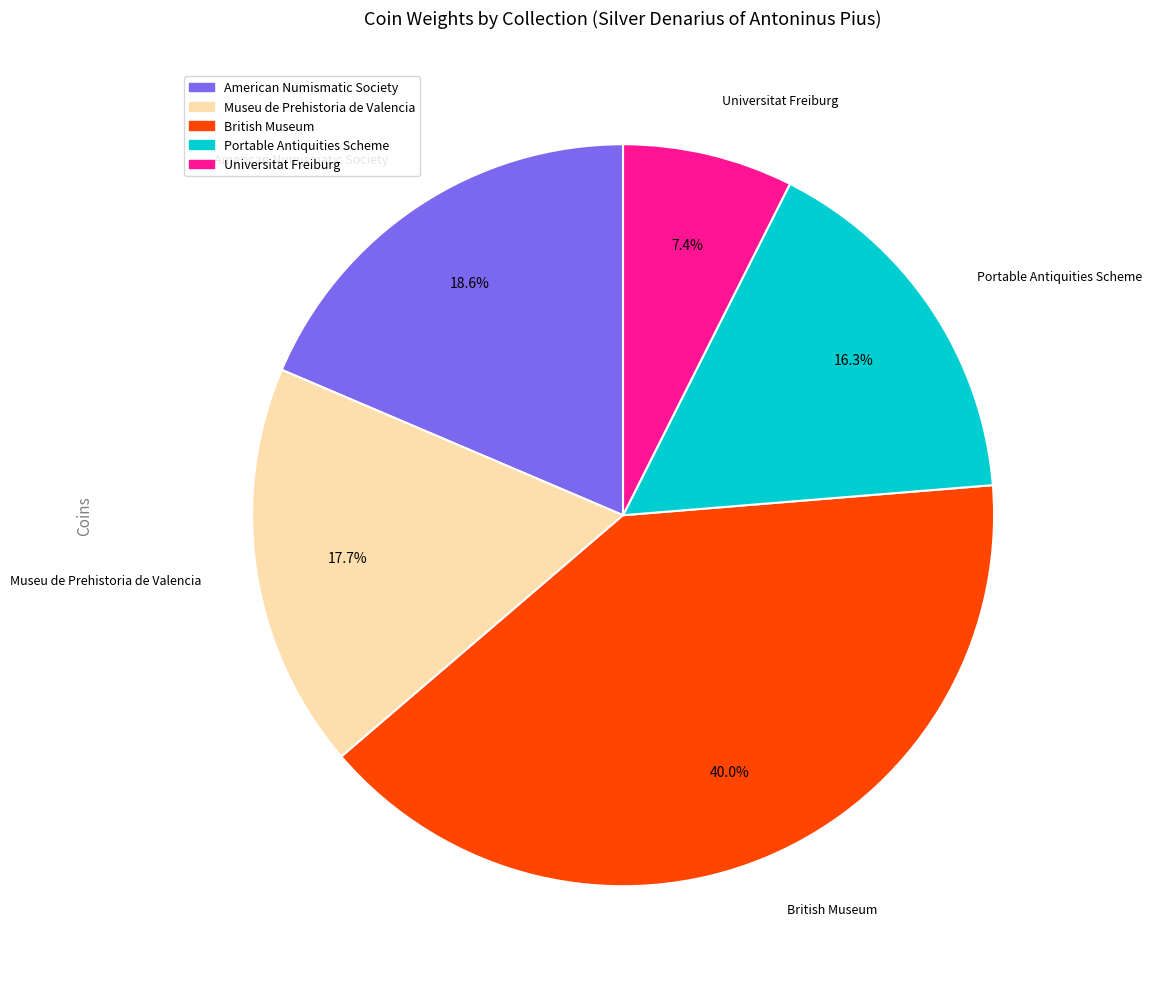

Is there any slice that represents more than half of the pie?

No